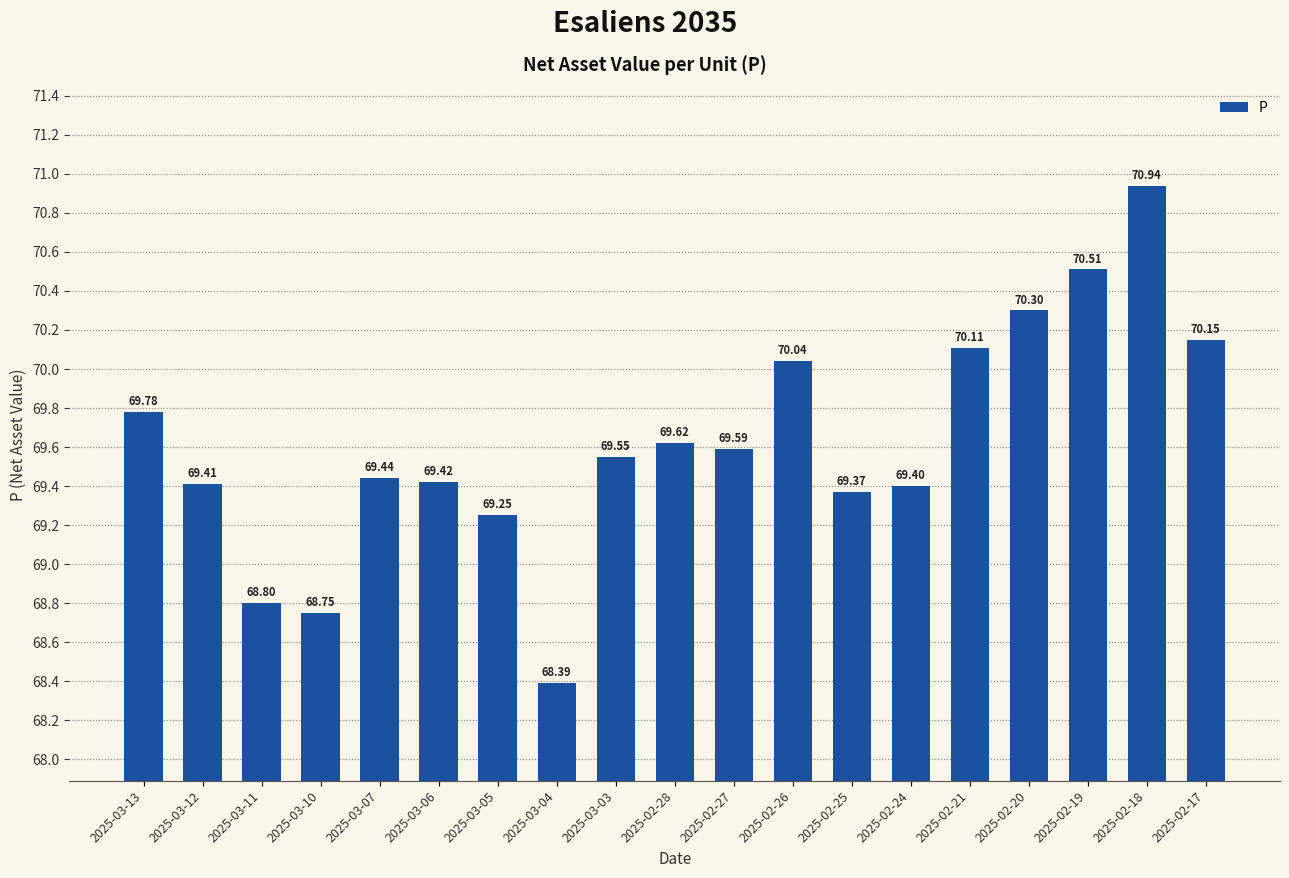

Are the bars grouped side by side (vs. stacked)?

No